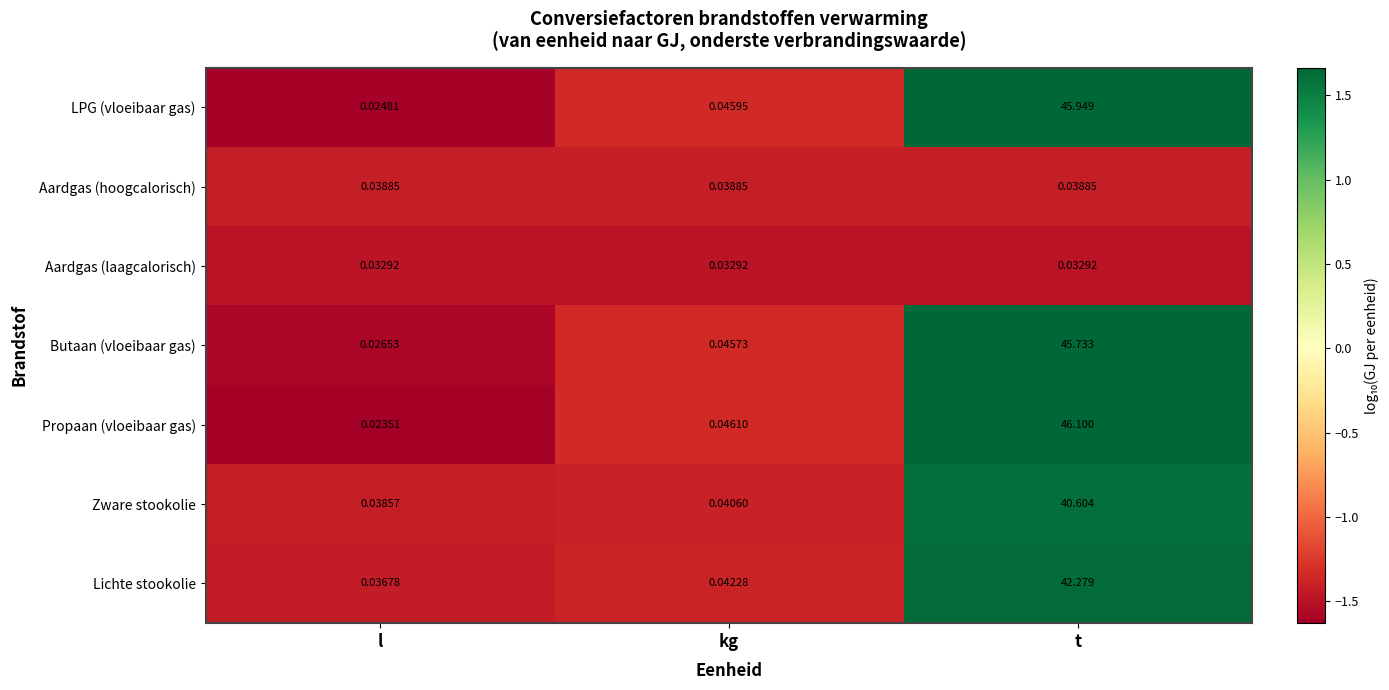

At which category is the sum across all series the highest?

t